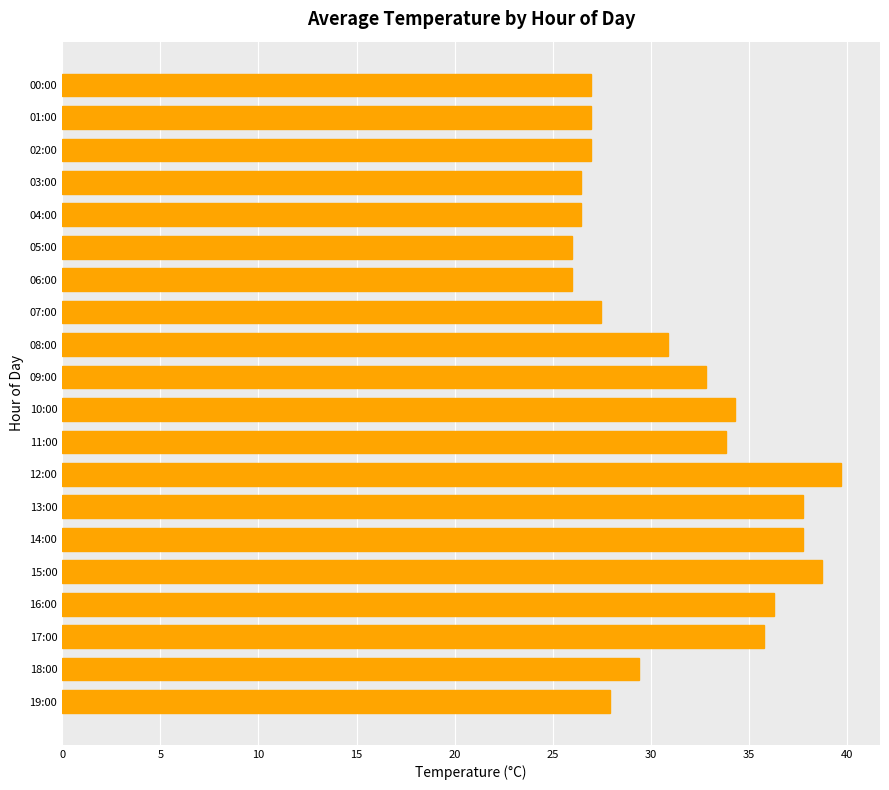

What is the average value?

31.4